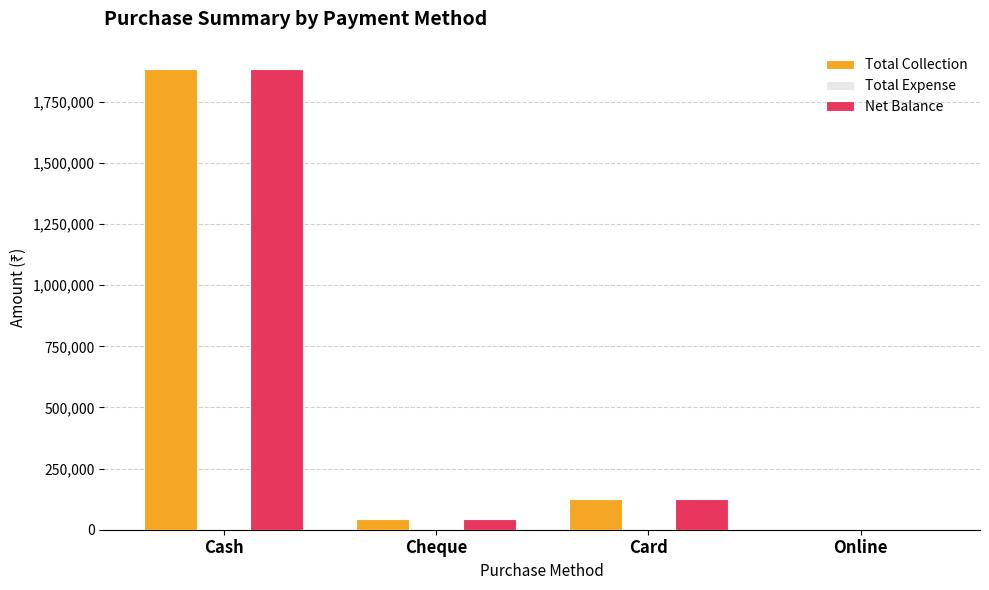

Which category has the highest value across all series?

Cash